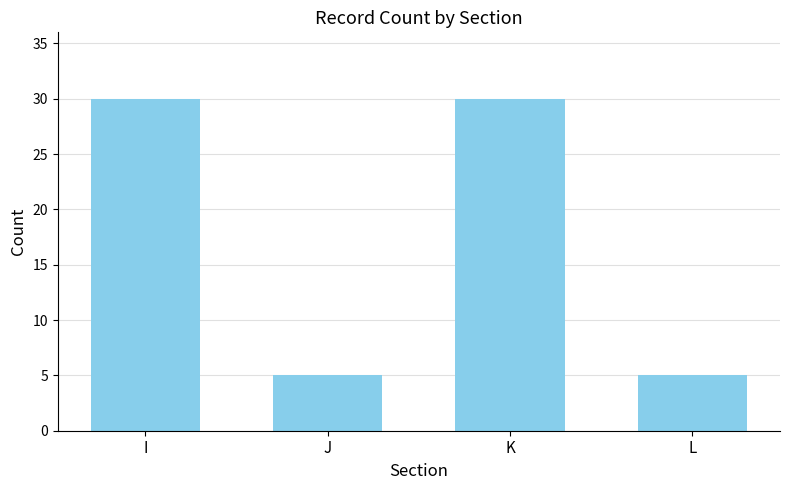

How many values are between 5 and 30?

4